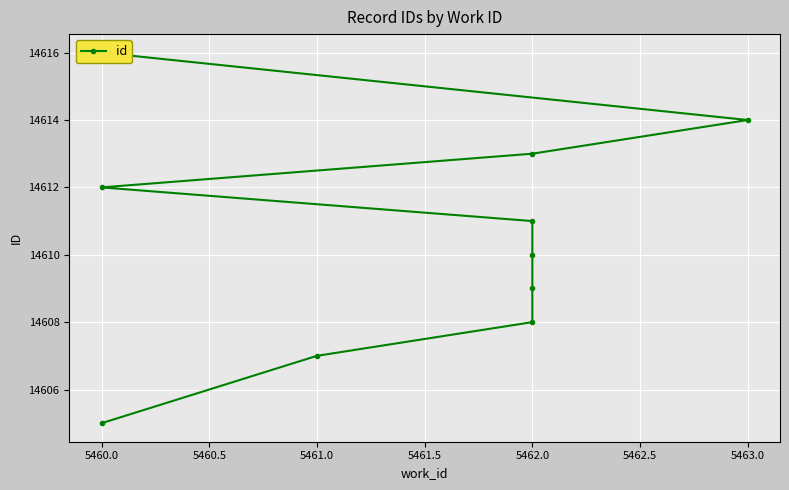

Reading left to right, extract all data points from this chart.

14605	14607	14608	14609	14610	14611	14612	14613	14614	14616